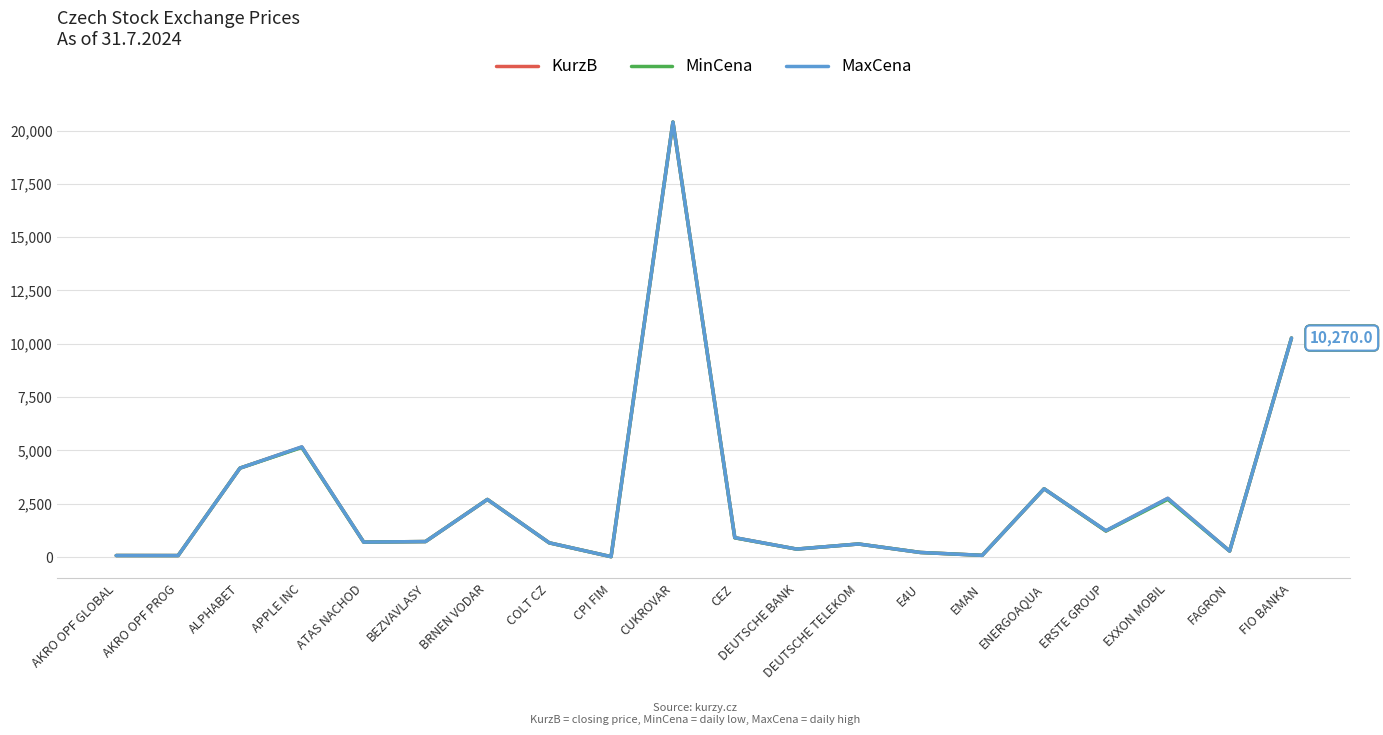

What is the average value of the KurzB series?

2728.7